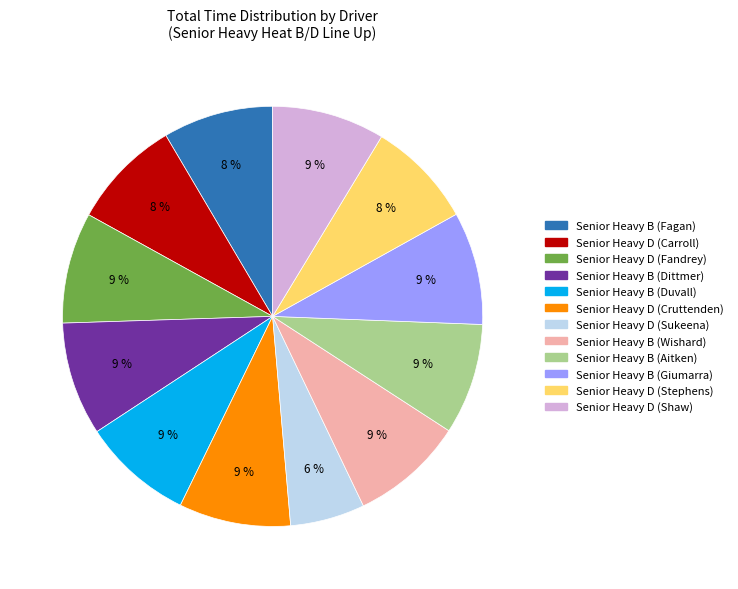

What is the ratio of the value at Senior Heavy D (Shaw) to the value at Senior Heavy B (Giumarra)?

1.0